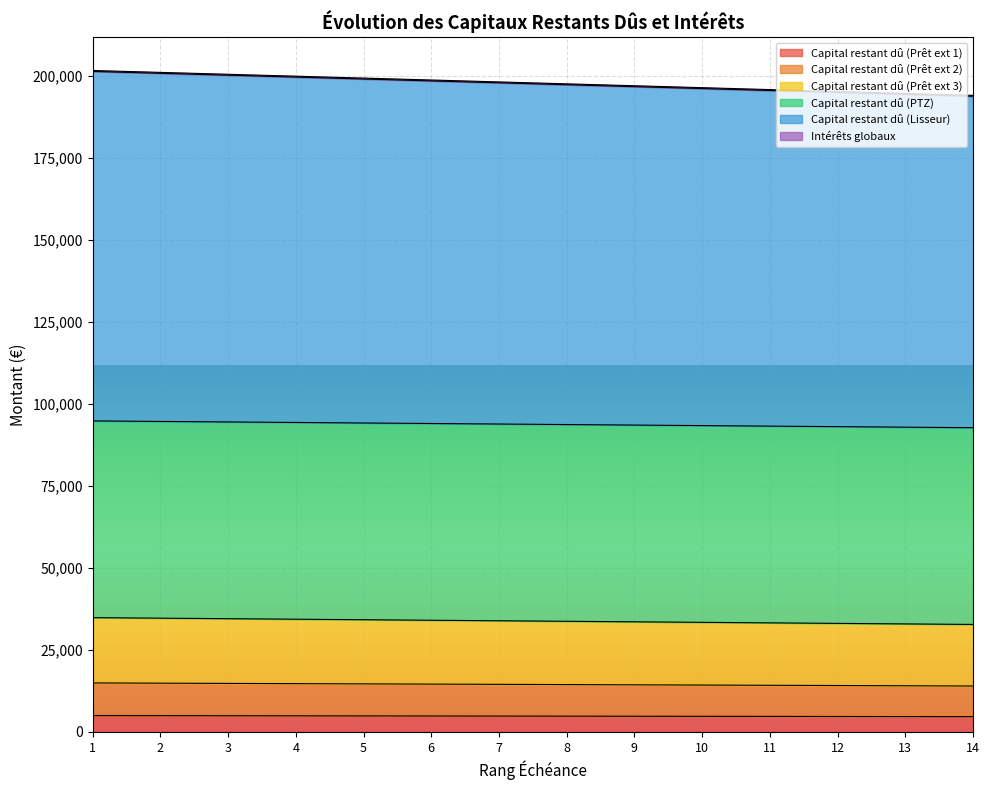

The Capital restant dû (Prêt ext 2) series shows 19578.2 at 11. True or false?

False